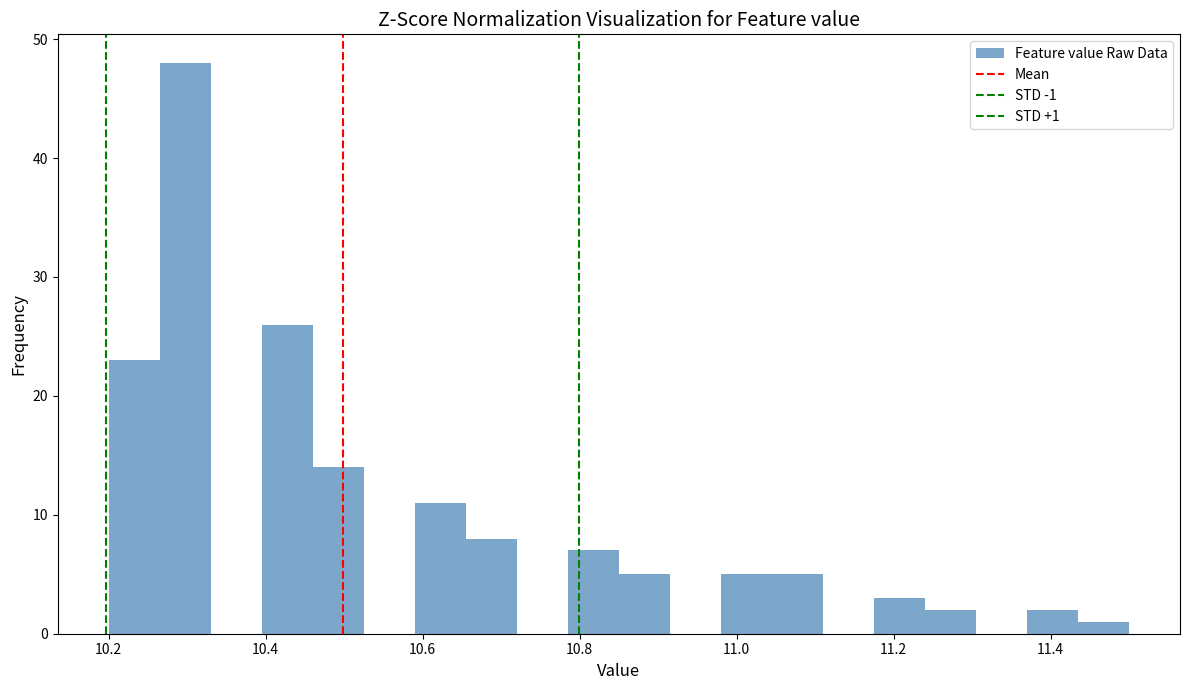

Read against the x-axis, roughly where is the centre of the tallest bar?

10.30